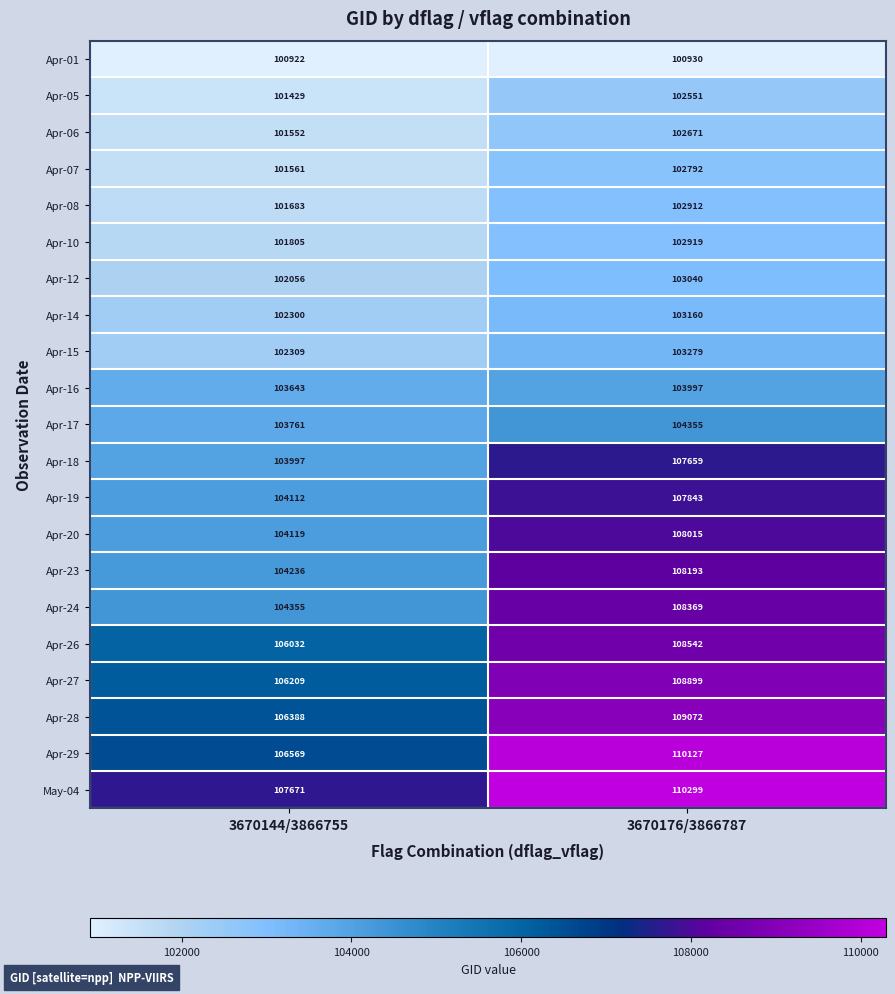

What is the sum of the Apr-26 values at 3670144/3866755 and 3670176/3866787?

214574